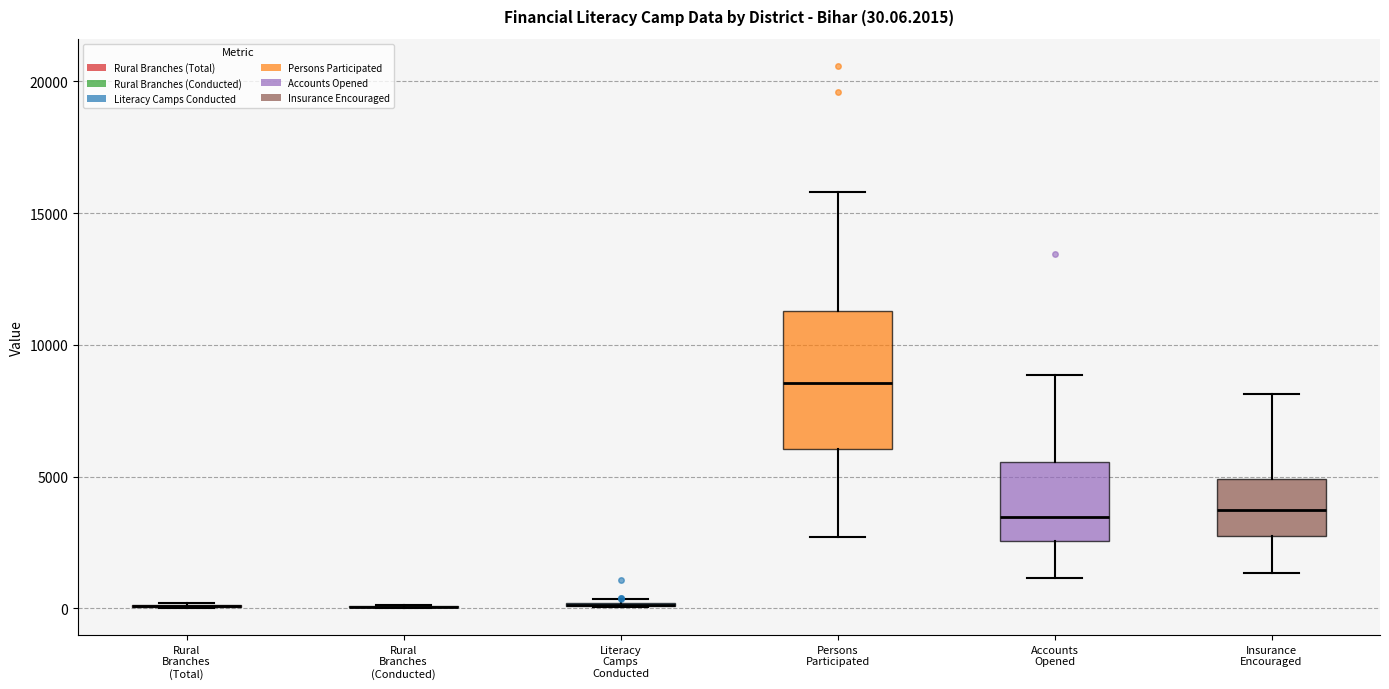

Which box is the tallest, from its lower edge to its upper edge?

Persons Participated